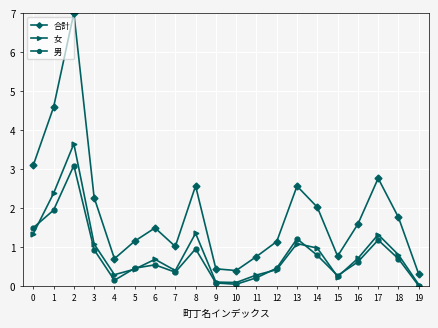

What value does the 男 series have at 5?

0.5